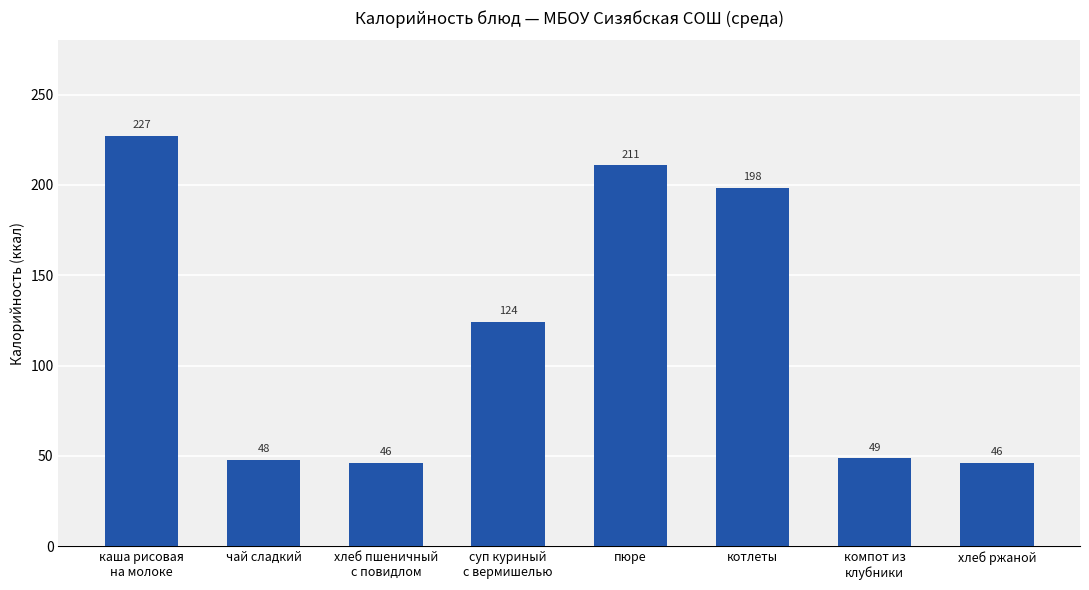

Read the value at чай сладкий.

48.0